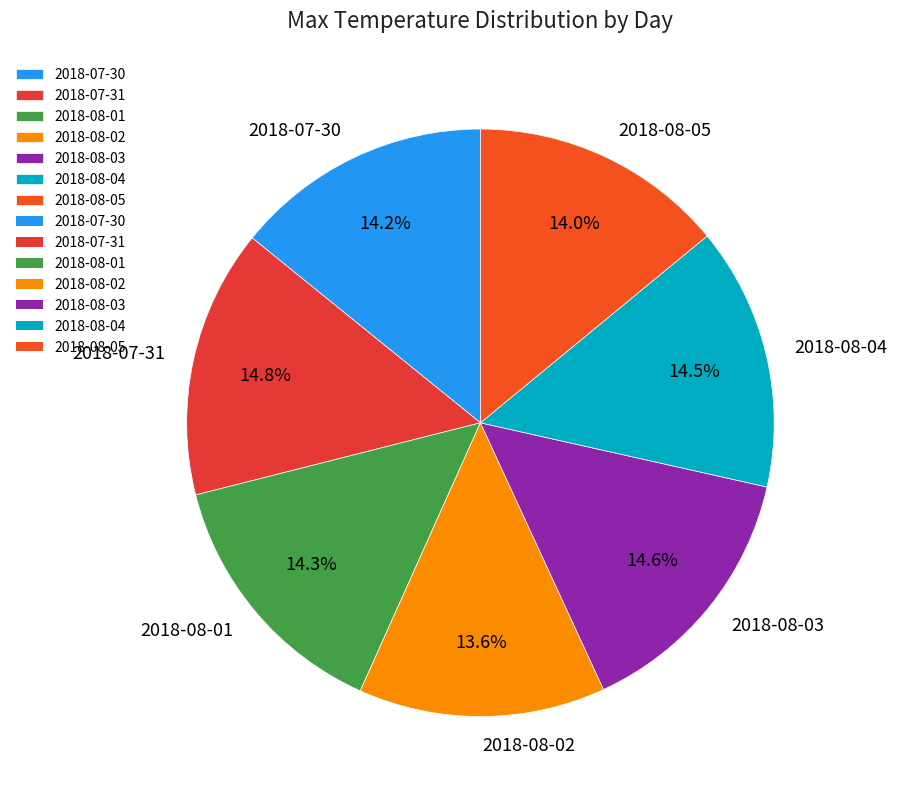

To the nearest percent, what is the combined percentage of 2018-08-02 and 2018-08-01?

28%